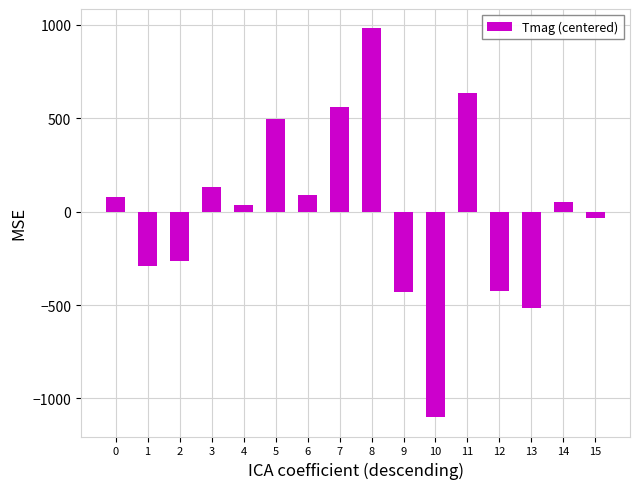

What is the change in value from 11 to 13?

-1150.0